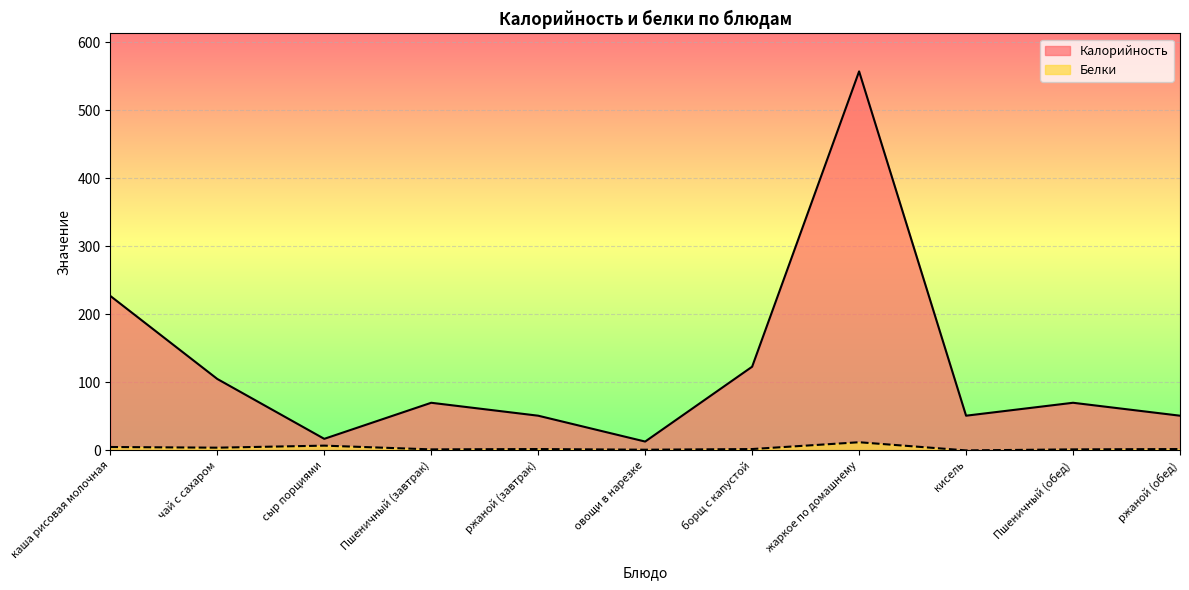

In Калорийность, how many points are lower than both neighbors (excluding endpoints)?

3